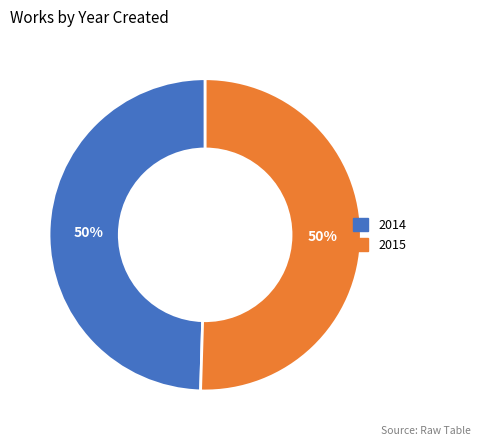

Which category accounts for the majority?

2015